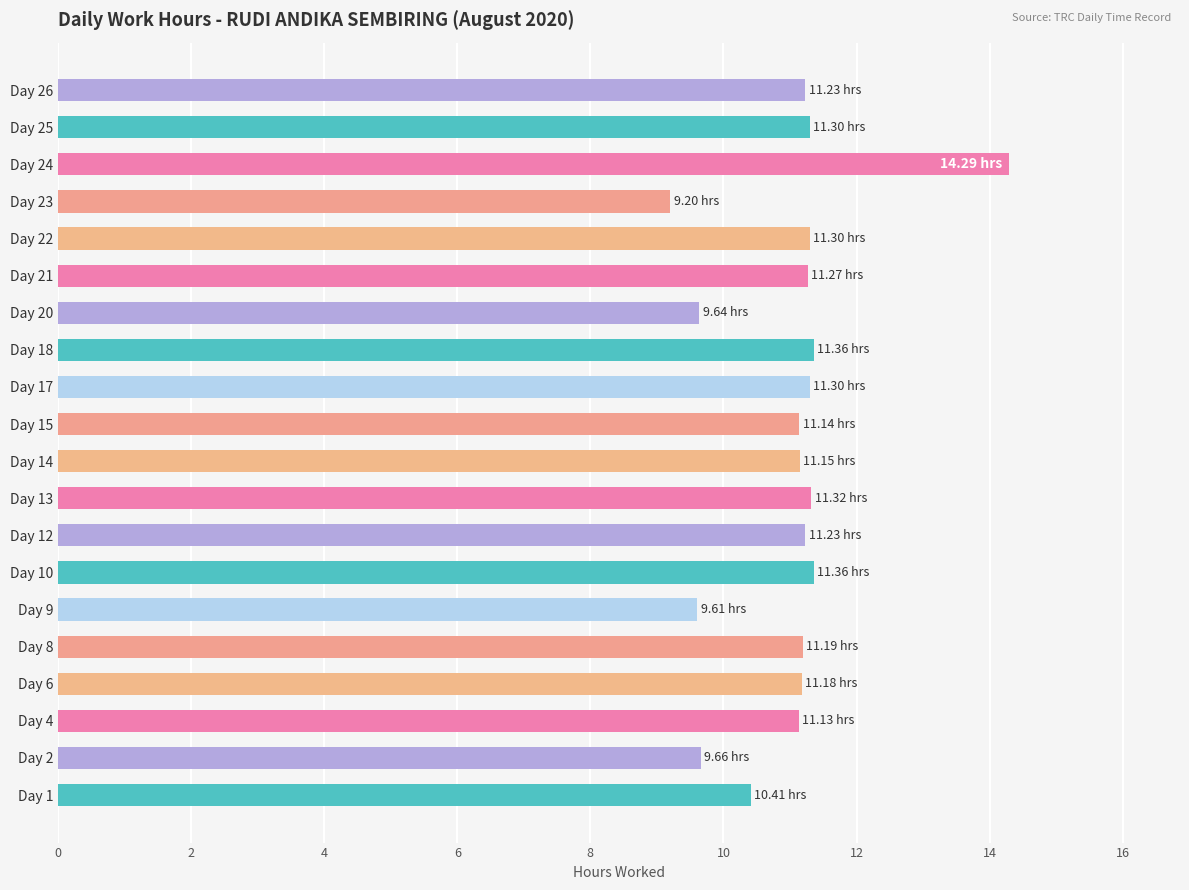

Approximately how many times larger is the value at Day 1 compared to Day 10?

0.9